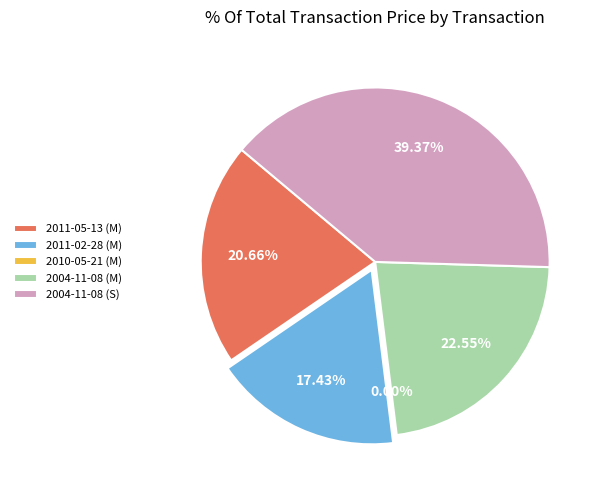

True or false: 2011-05-13 (M) accounts for 21% of the total.

True